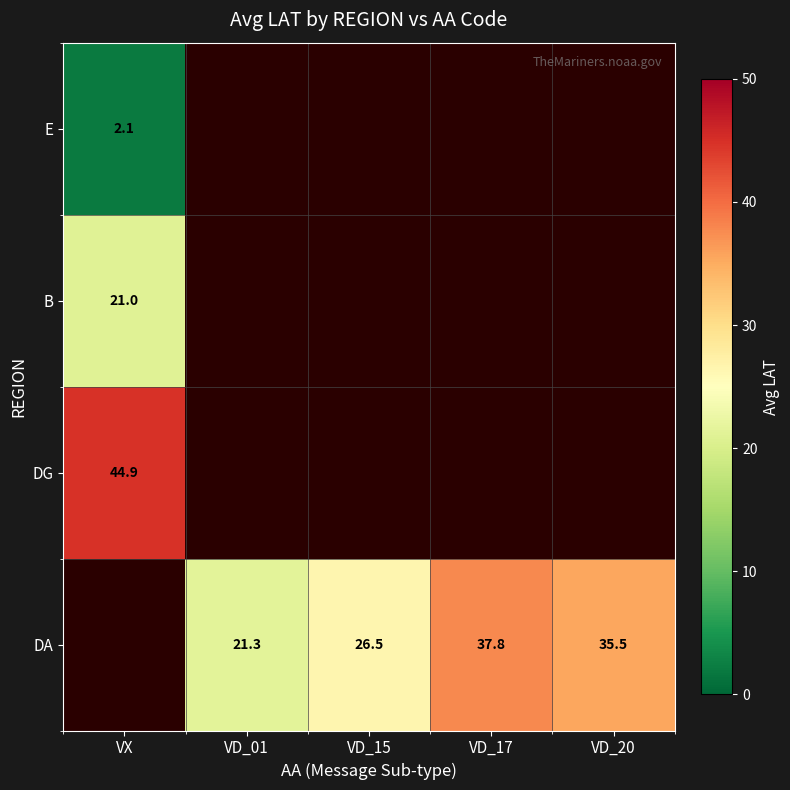

What is the total value across all series at VD_17?

37.8